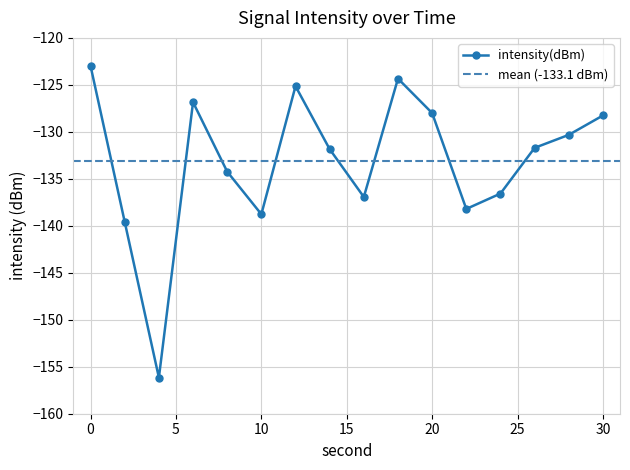

What is the minimum value shown in the chart?

-156.2